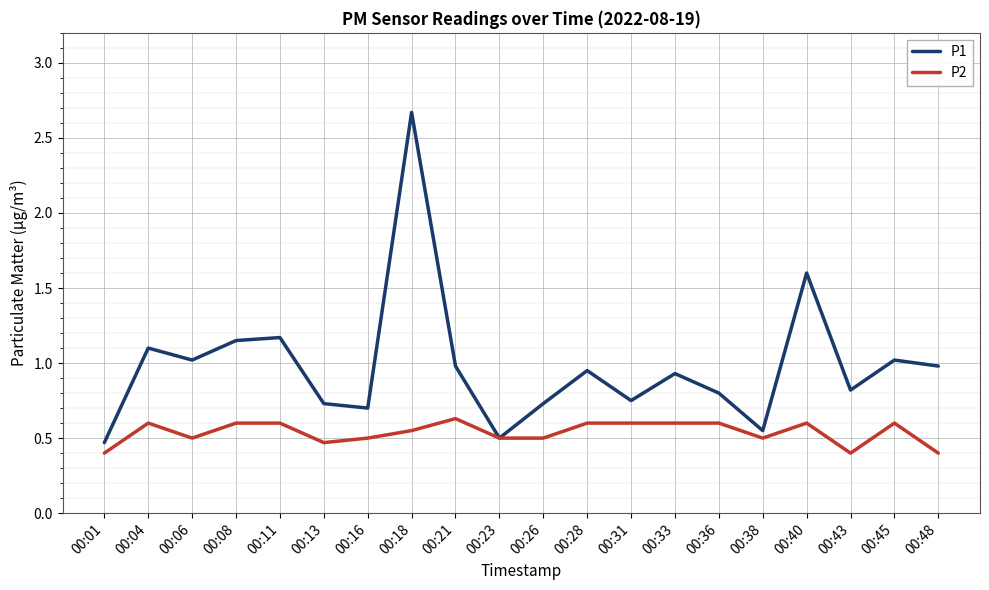

What is the average value of the P1 series?

1.0